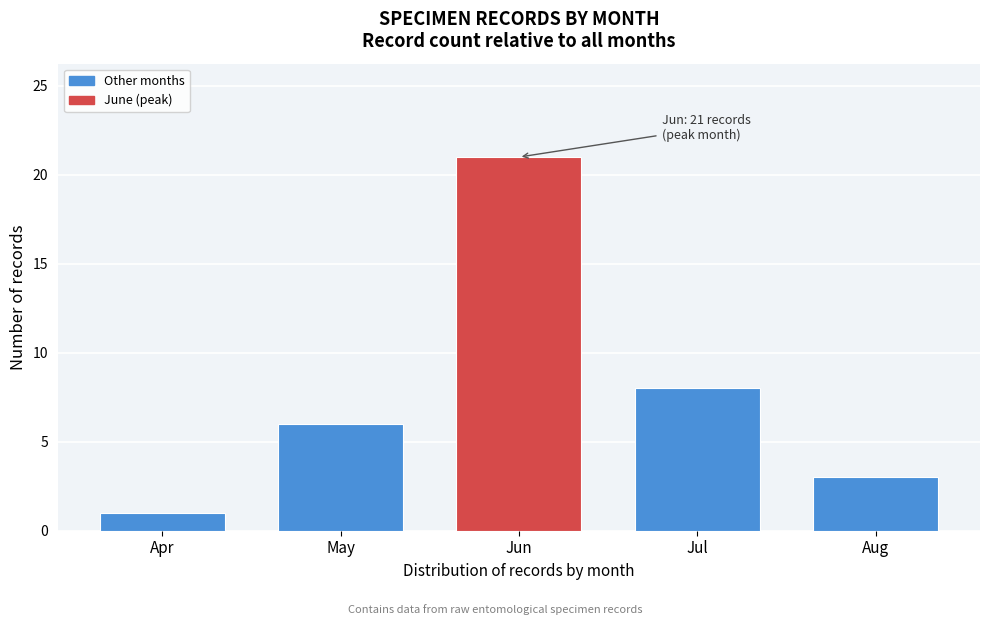

Reading left to right, transcribe all the data shown in this chart.

Apr=1	May=6	Jun=21	Jul=8	Aug=3